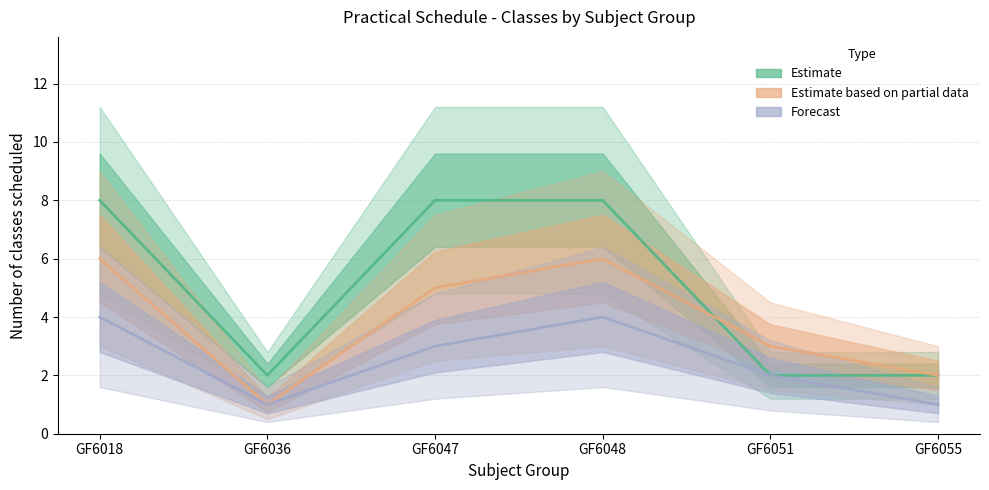

What is the spread (max minus min) of values at GF6036?

1